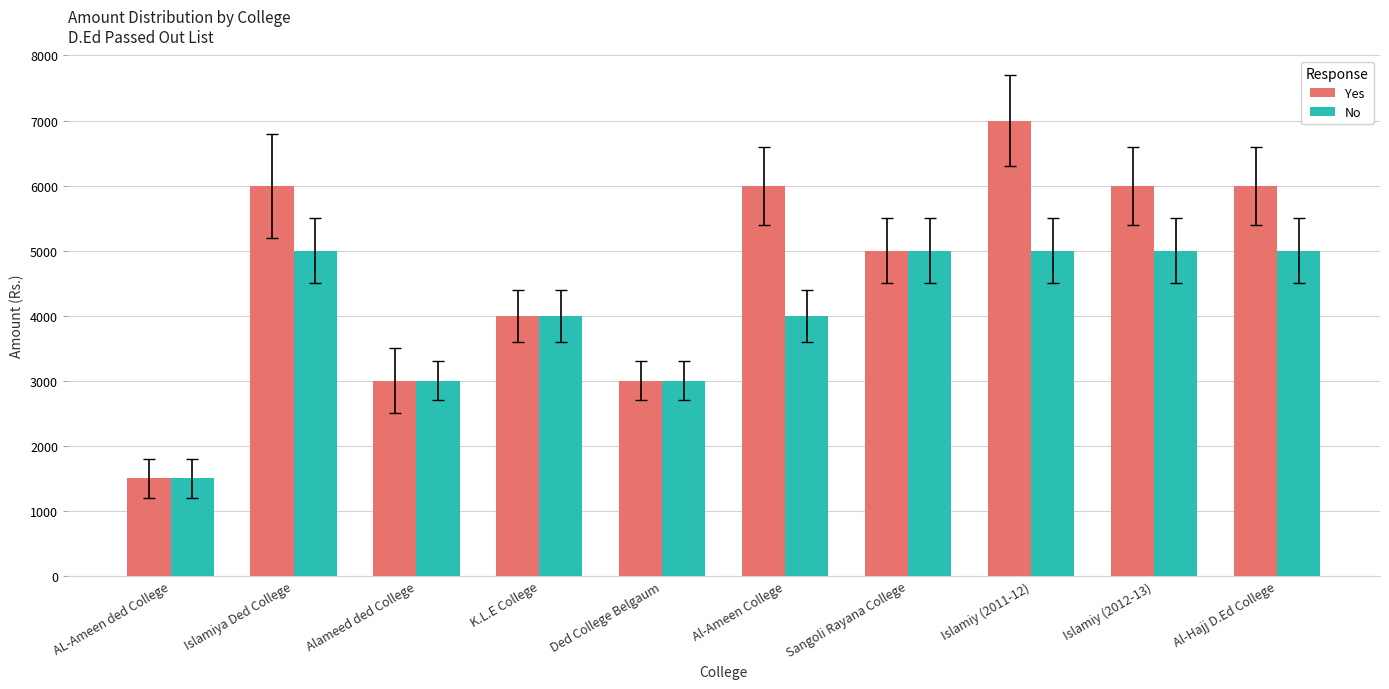

How many Yes values are between 3000 and 6000?

8